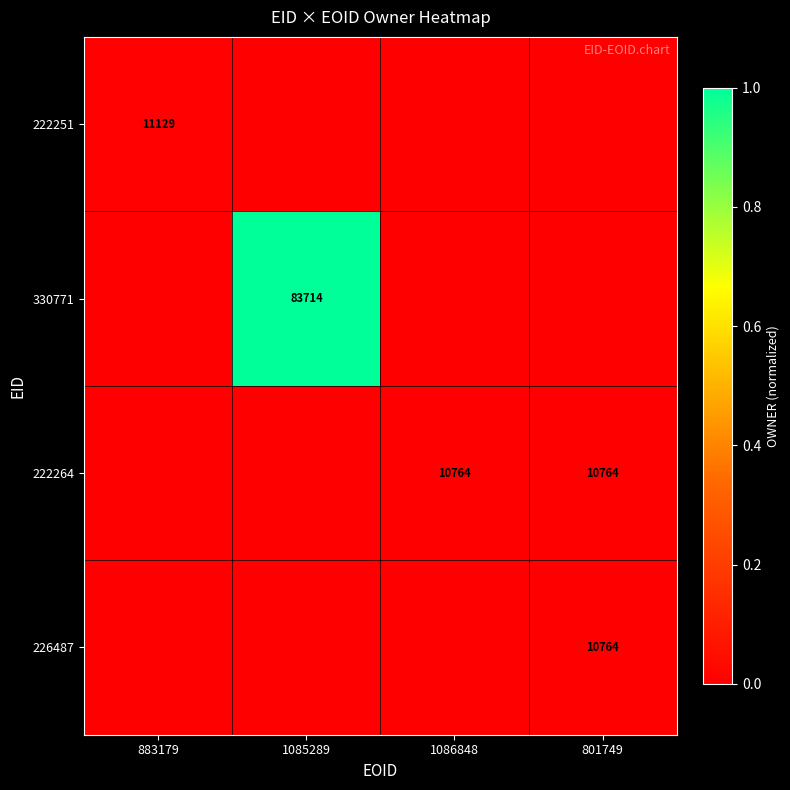

Is the value of 226487 at 801749 greater than the value of 330771 at 1085289?

No